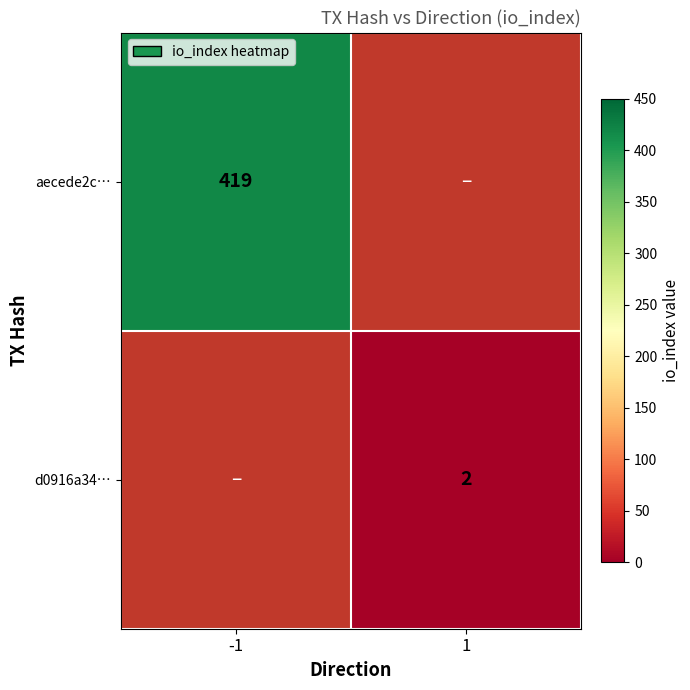

True or false: aecede2c… has a value of 419 at -1.

True